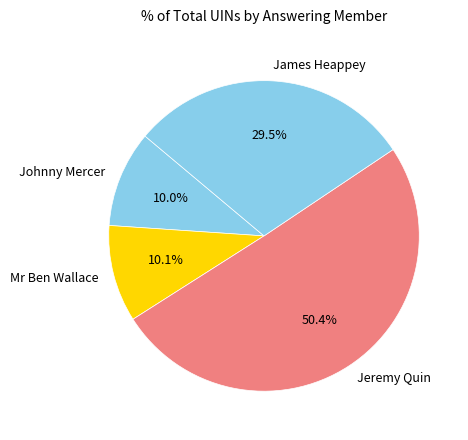

Is the sum of James Heappey and Mr Ben Wallace greater than half?

No